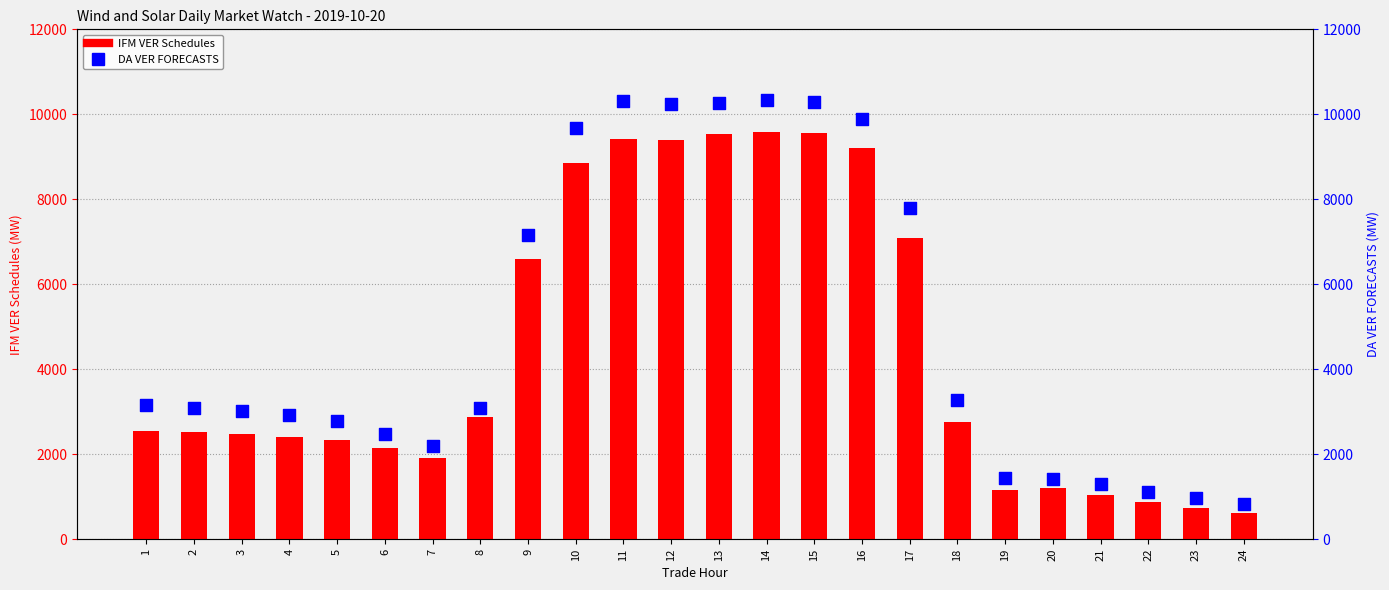

Which series has the largest total across all categories?

DA VER FORECASTS